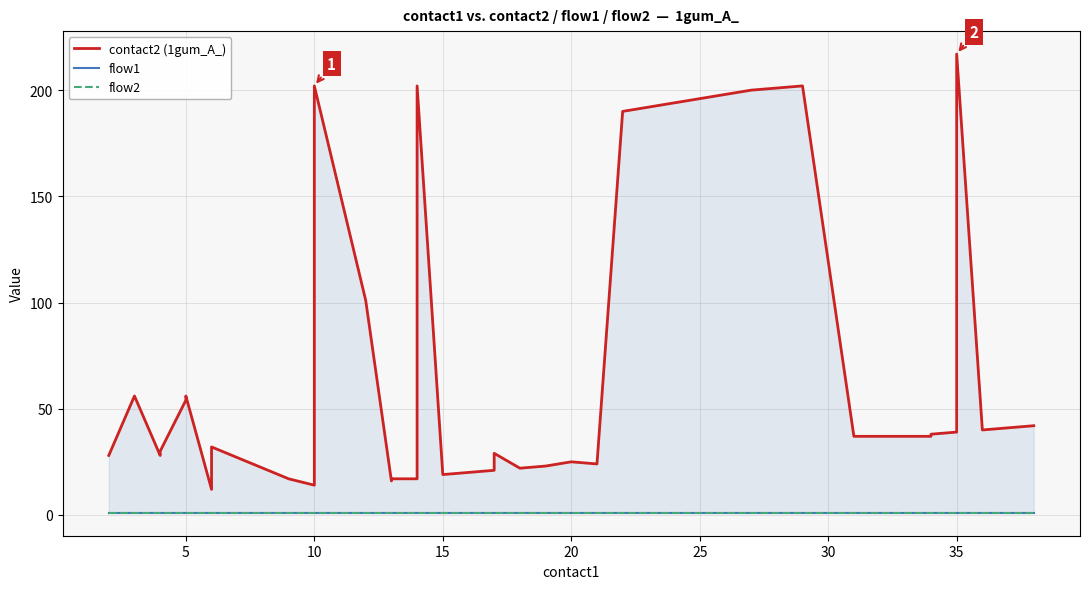

What is the label of the 35th point from the left?

34